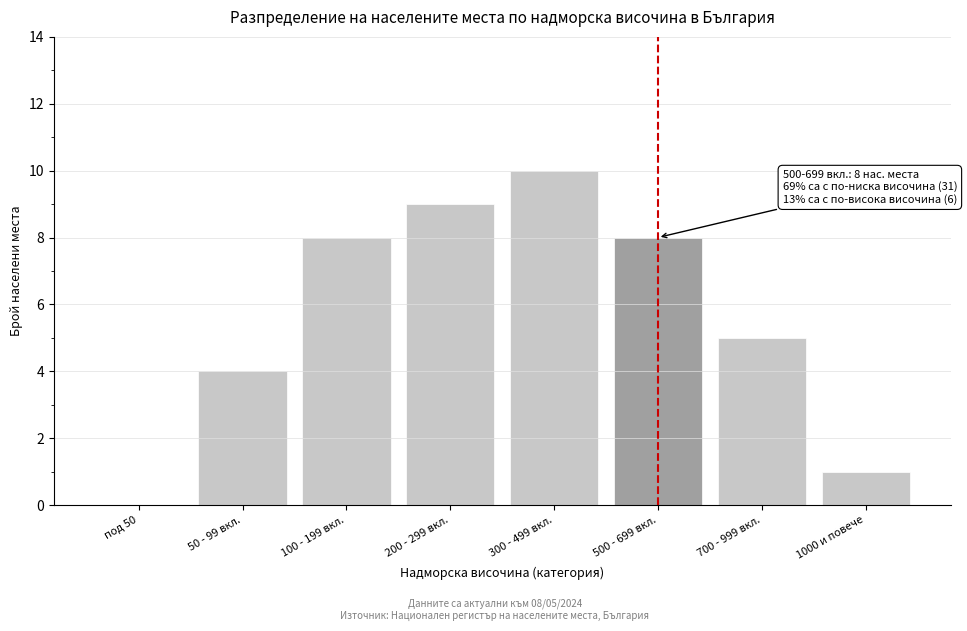

Reading left to right, what are all the values shown in this chart?

под 50=0	50 - 99 вкл.=4	100 - 199 вкл.=8	200 - 299 вкл.=9	300 - 499 вкл.=10	500 - 699 вкл.=8	700 - 999 вкл.=5	1000 и повече=1